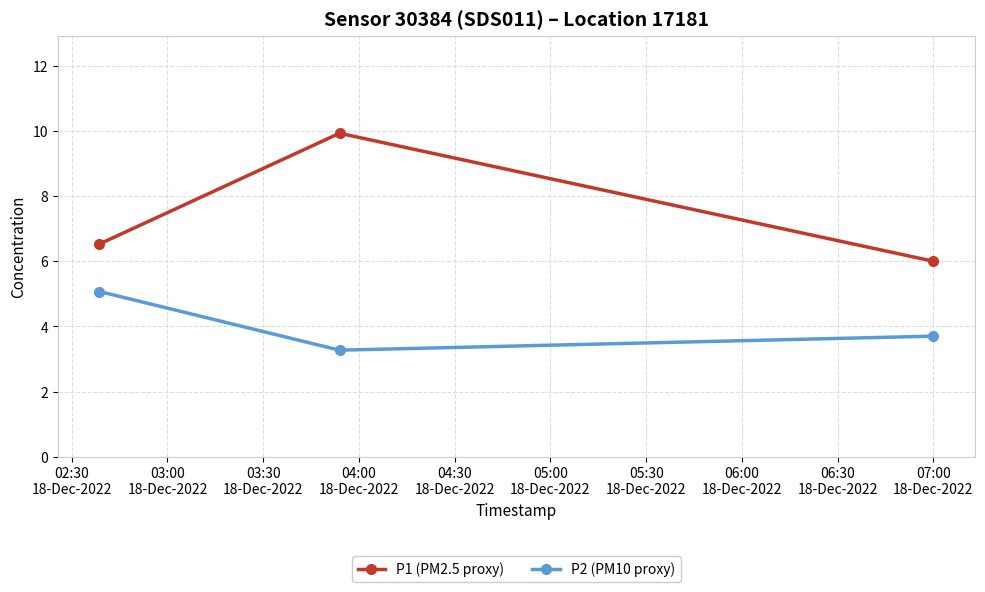

Which series has the largest total across all categories?

P1 (PM2.5 proxy)